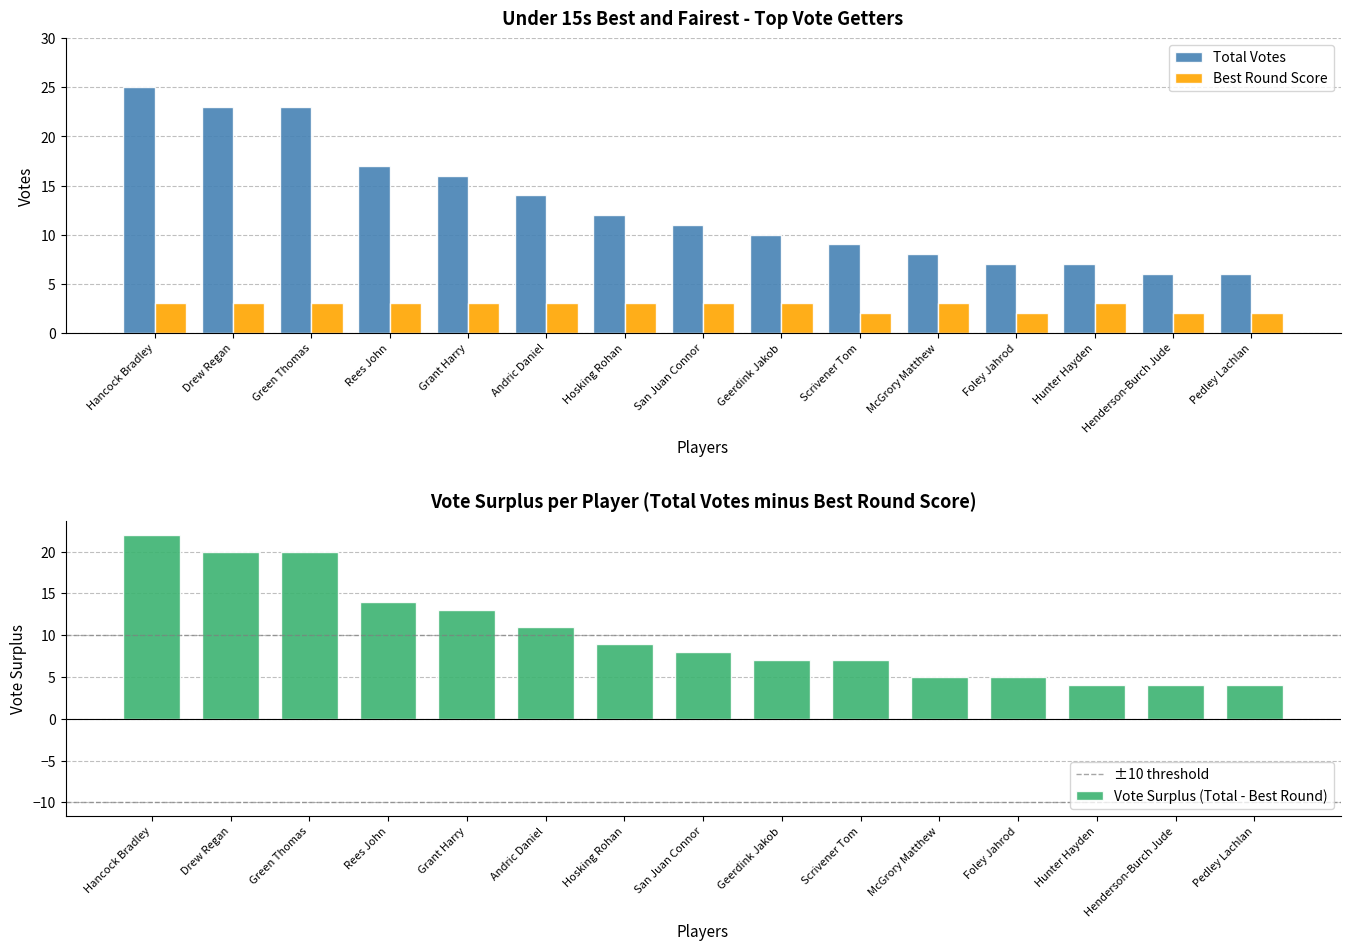

What is the label of the 5th bar from the left?

Grant Harry